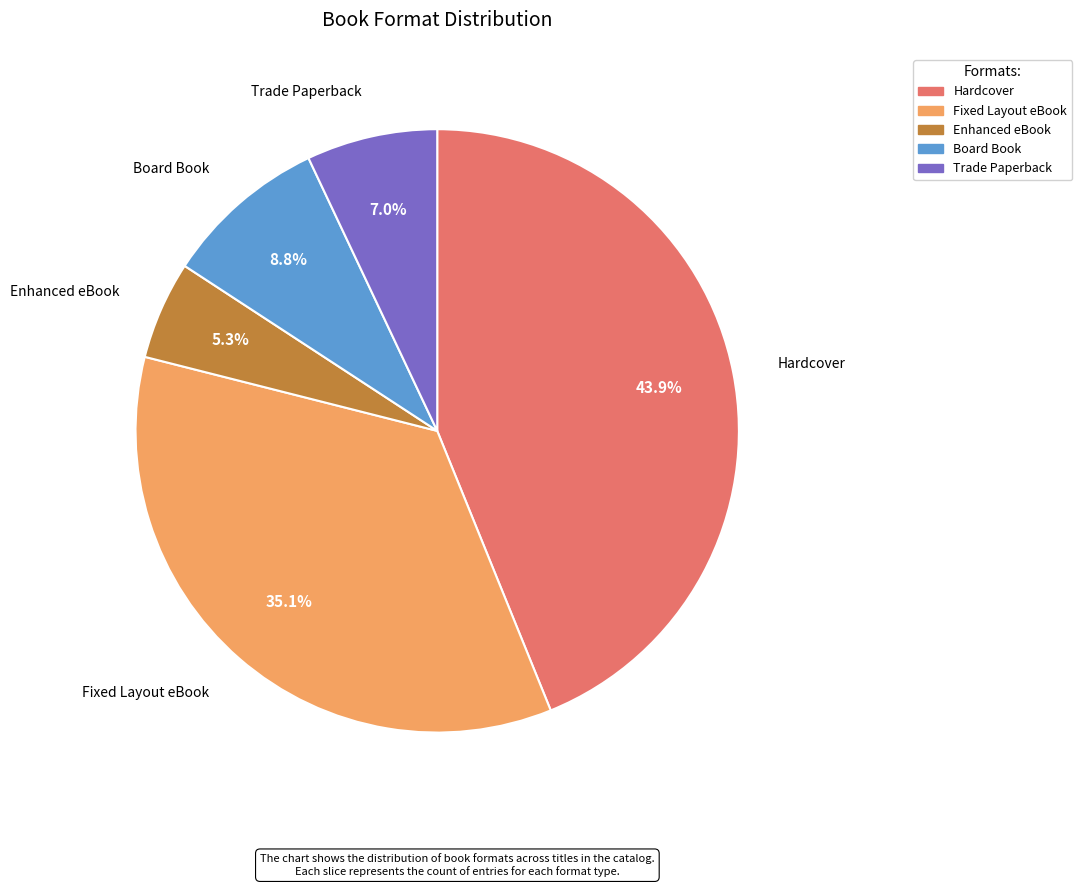

Is it true that Fixed Layout eBook is 35% of the pie?

True